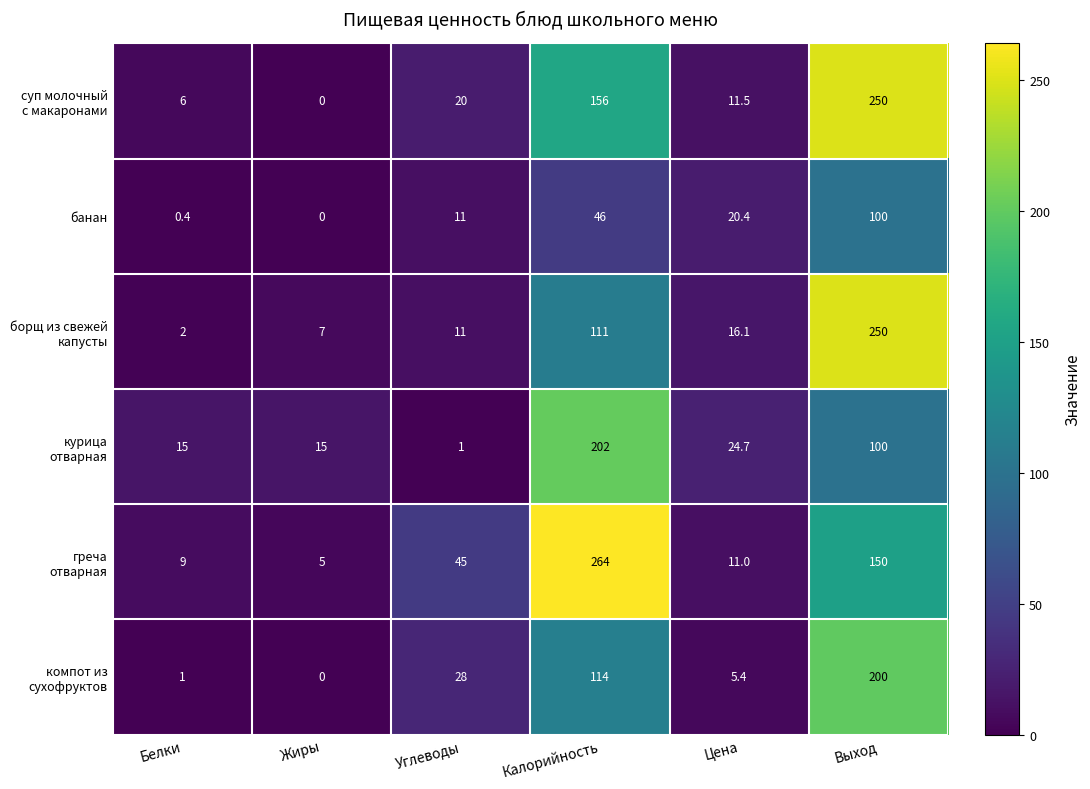

What is the total value across all series at Жиры?

27.0